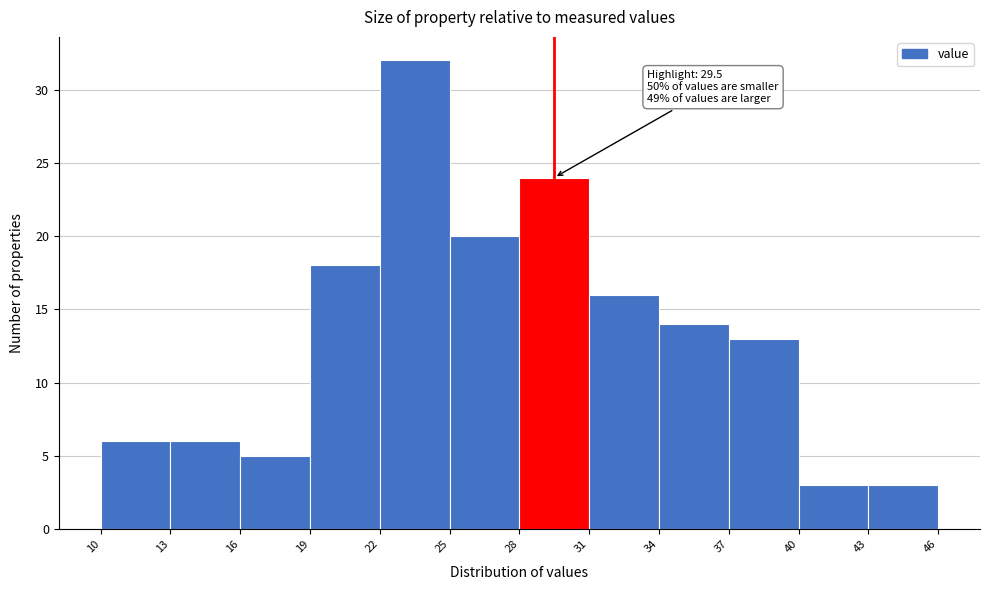

Which range on the x-axis has the tallest bar?

22 to 25